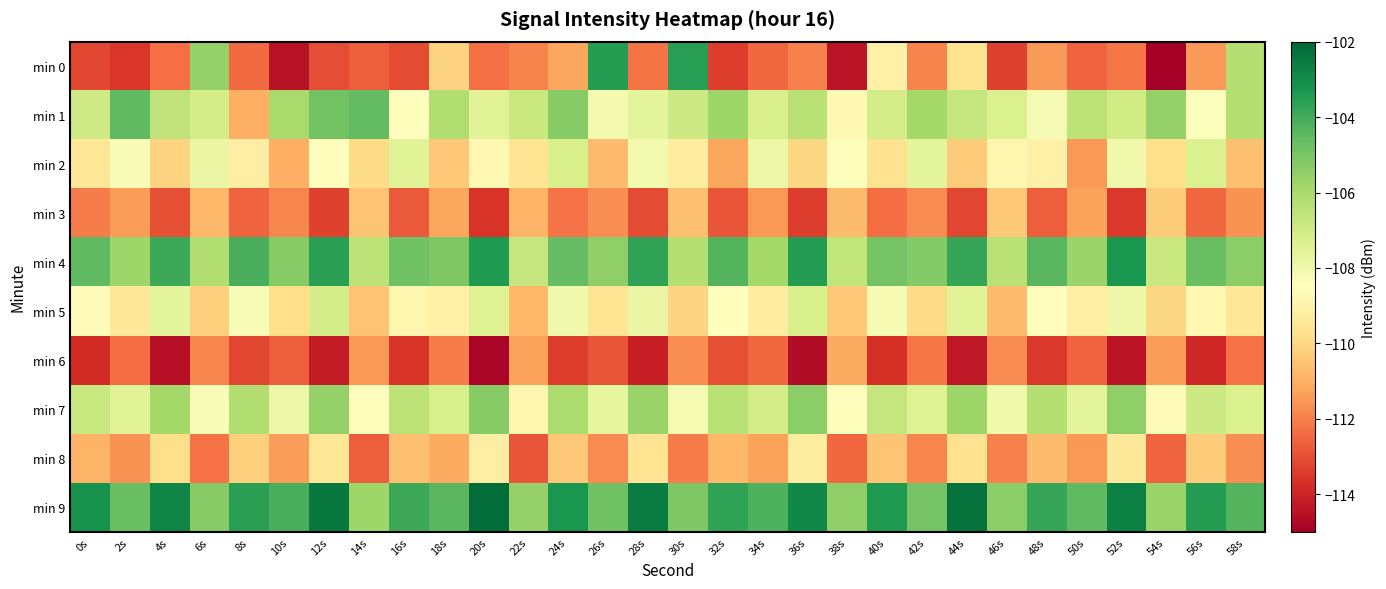

What is the total value across all series at 54s?

-1095.9